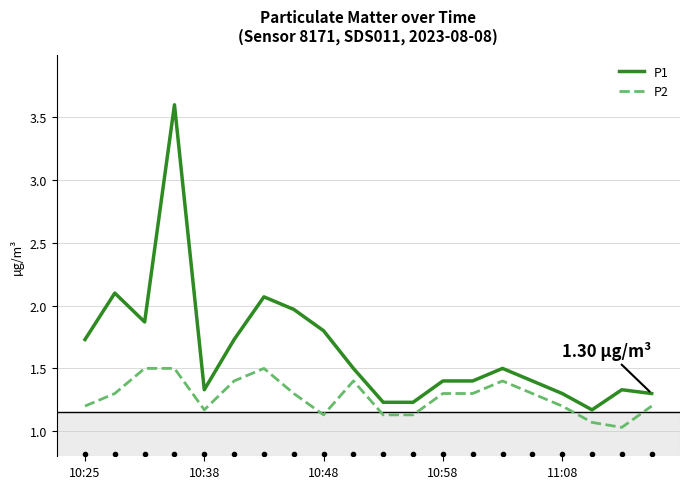

What is the difference between the maximum and minimum values in the P2 series?

0.5